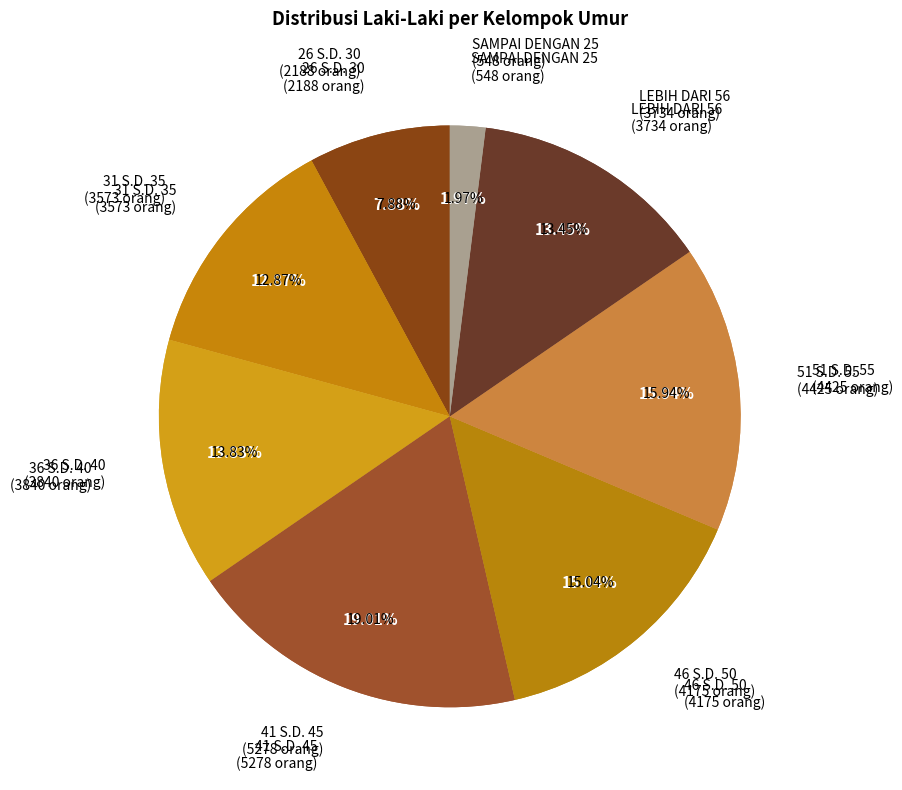

Rank the categories by value from lowest to highest.

SAMPAI DENGAN 25, 26 S.D. 30, 31 S.D. 35, LEBIH DARI 56, 36 S.D. 40, 46 S.D. 50, 51 S.D. 55, 41 S.D. 45